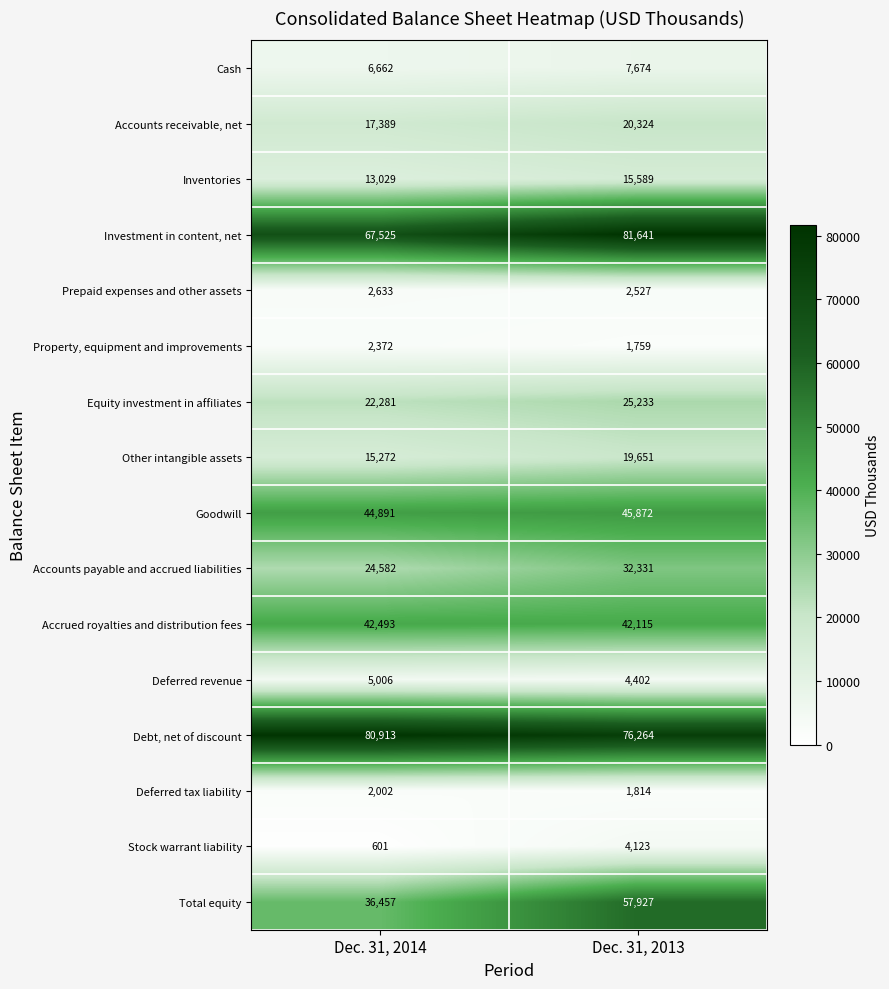

What is the approximate value of Cash at Dec. 31, 2013, to the nearest 50?

7650